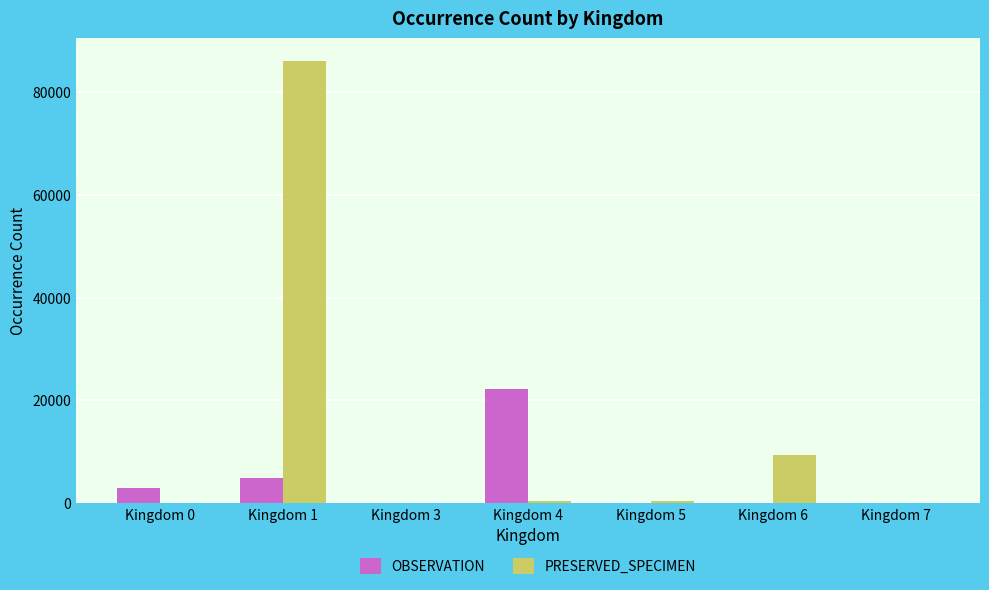

At which category is the sum across all series the highest?

Kingdom 1